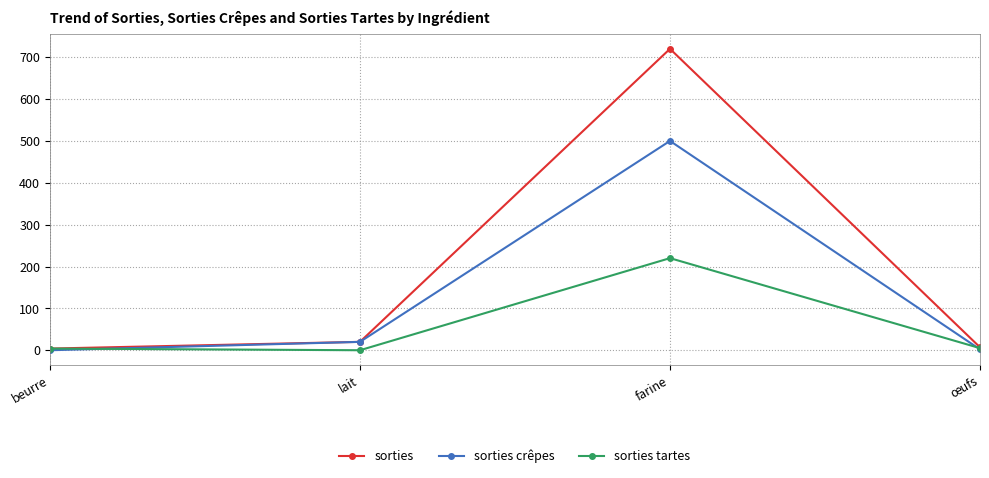

What value does the sorties tartes series have at beurre?

4